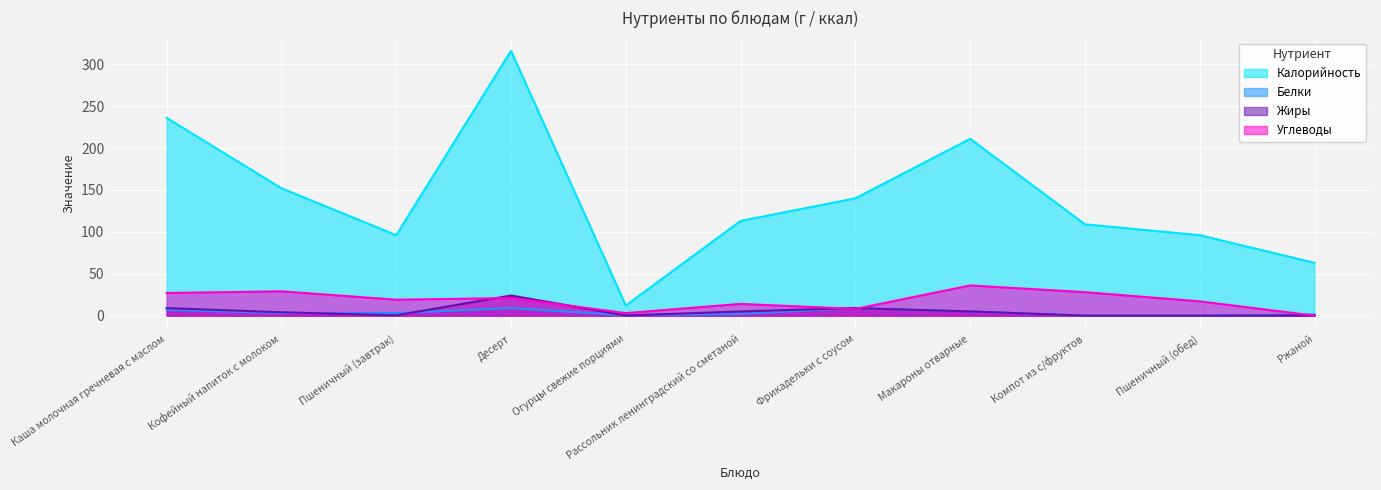

How many series are shown in this chart?

4